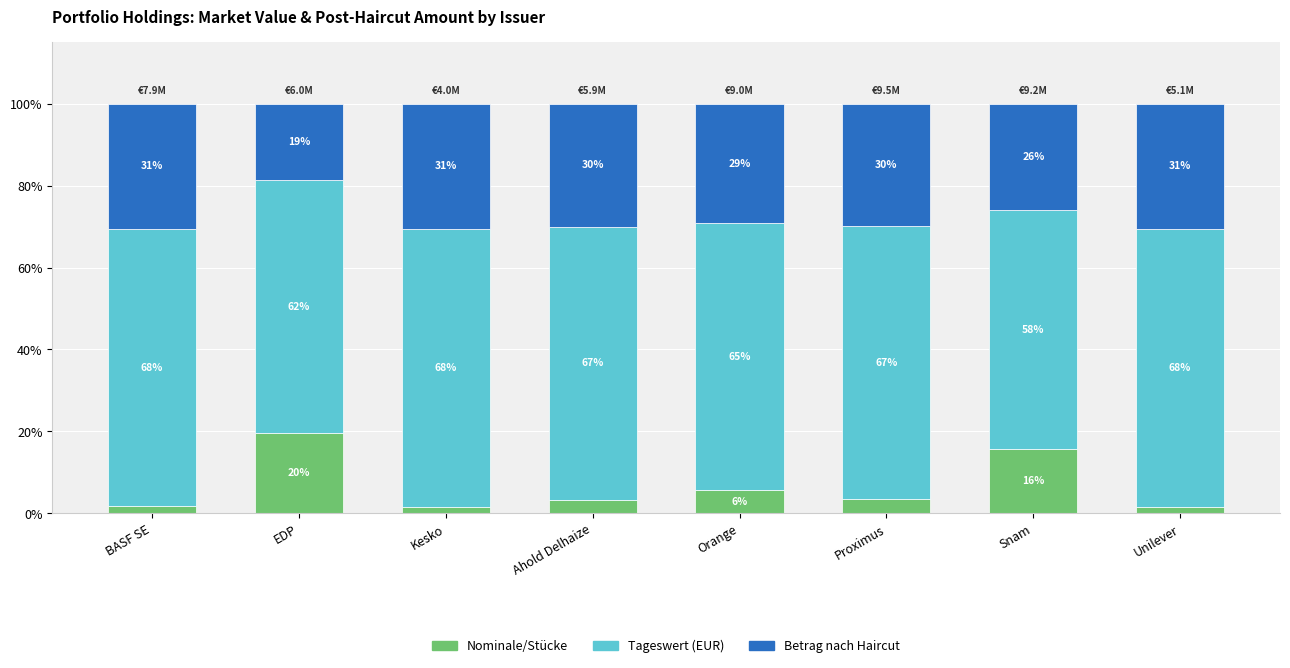

The Nominale/Stücke series shows 1.6 at Kesko. True or false?

True